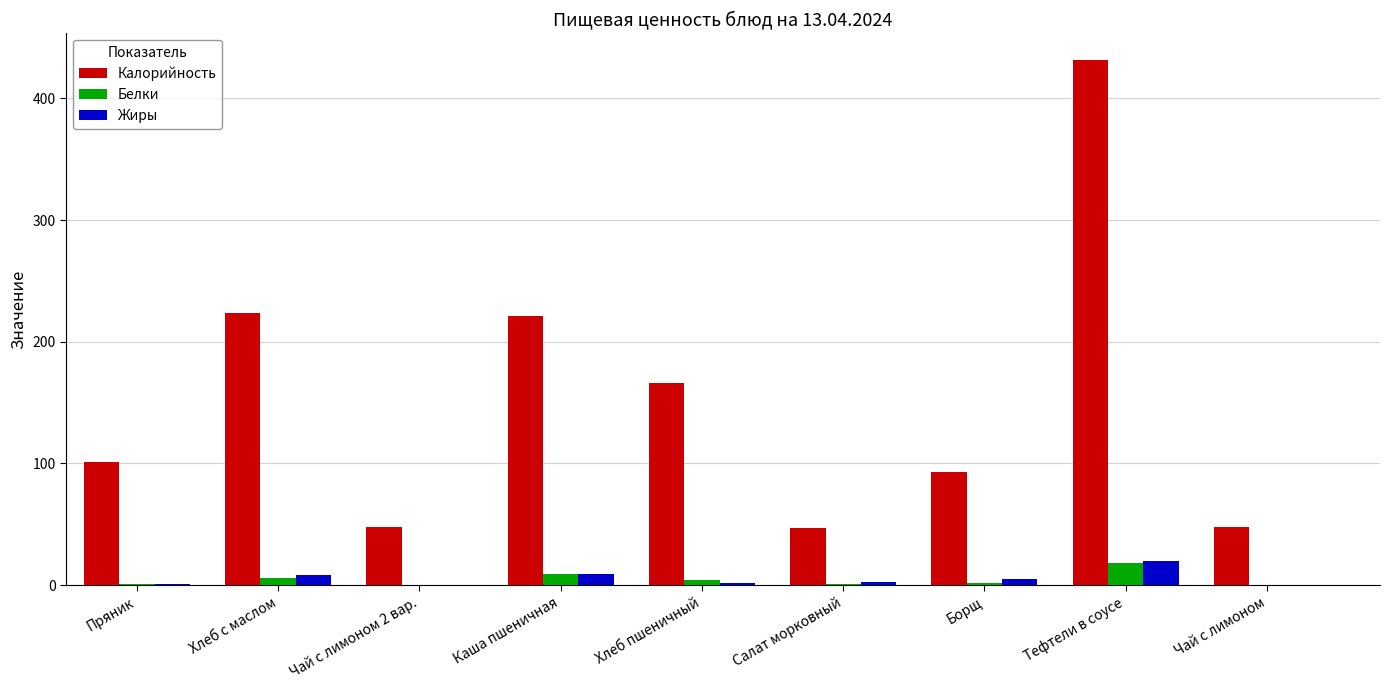

The Калорийность series shows 101 at Пряник. True or false?

True